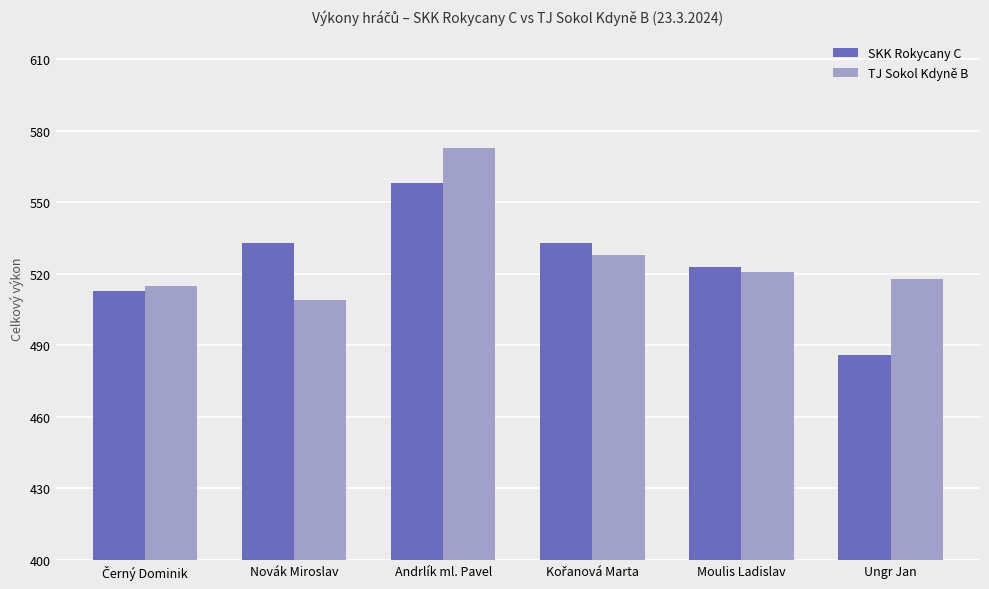

How many bars are there in total?

12